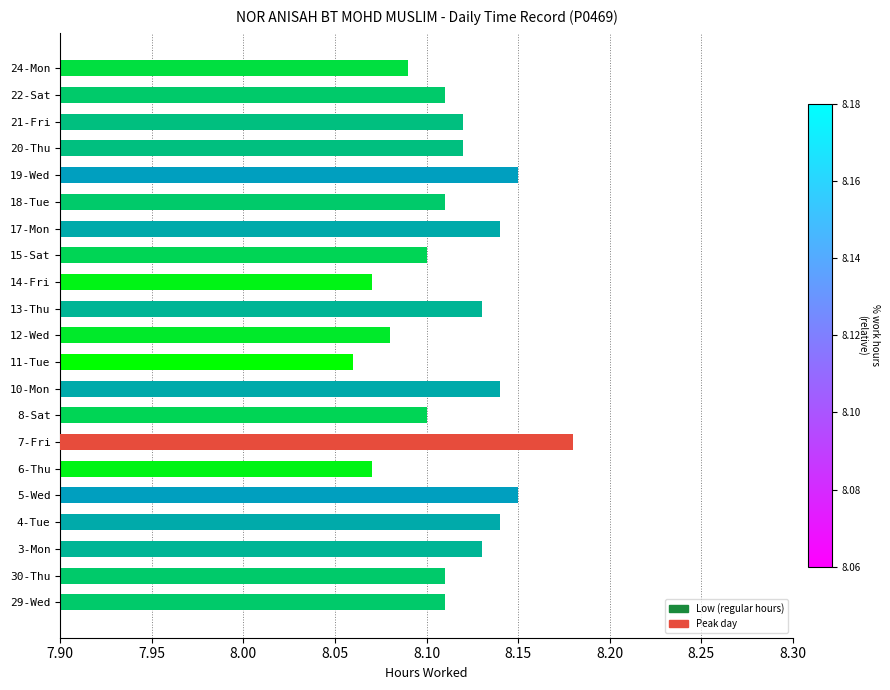

What is the smallest value displayed?

8.1